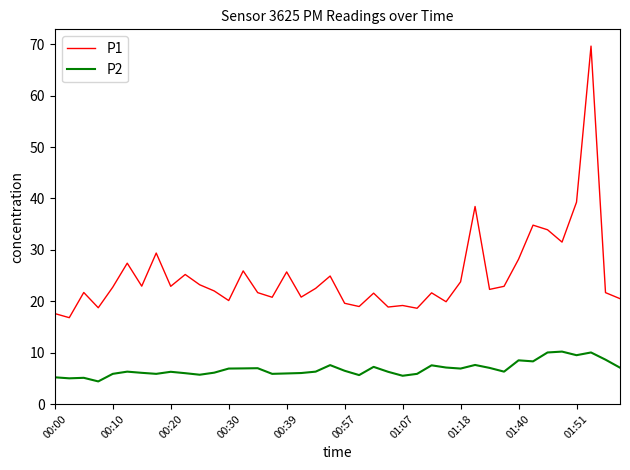

Which series has the widest spread of values?

P1